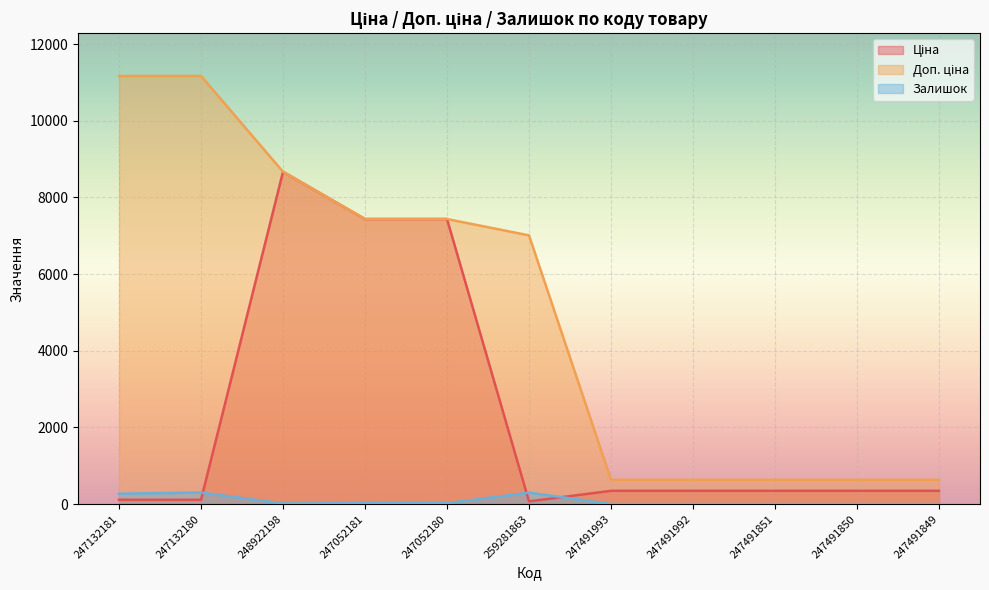

Is the value of Ціна at 247132180 greater than the value of Доп. ціна at 247132180?

No